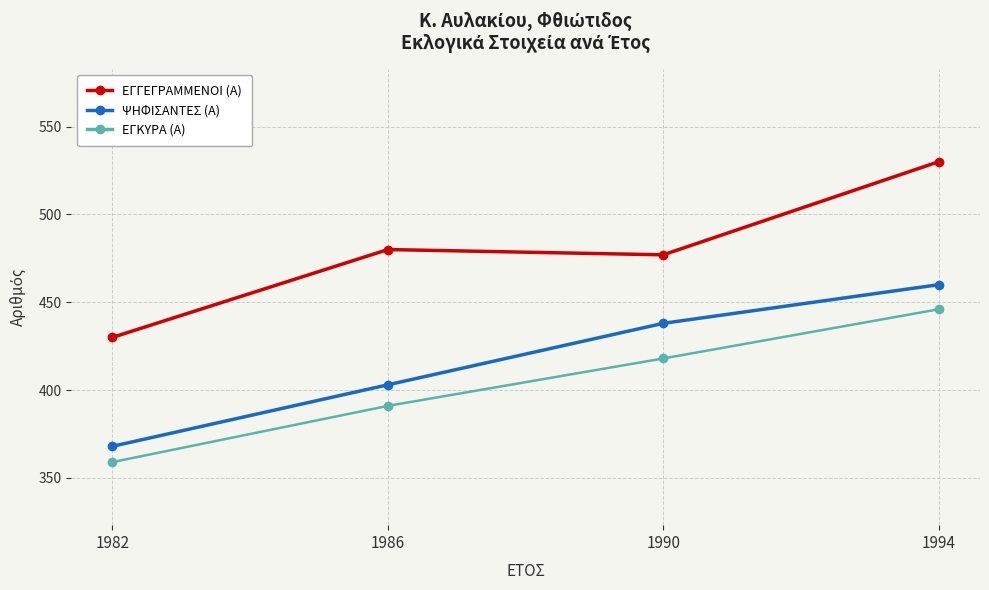

What is the spread (max minus min) of values at 1982?

71